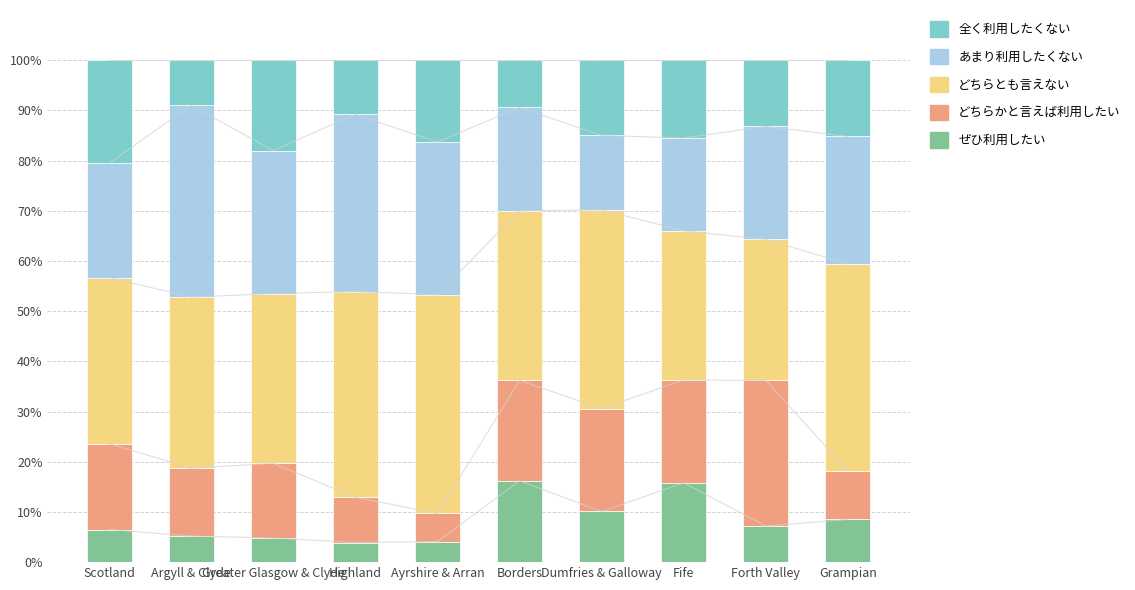

What is the sum of all どちらとも言えない values?

358.0